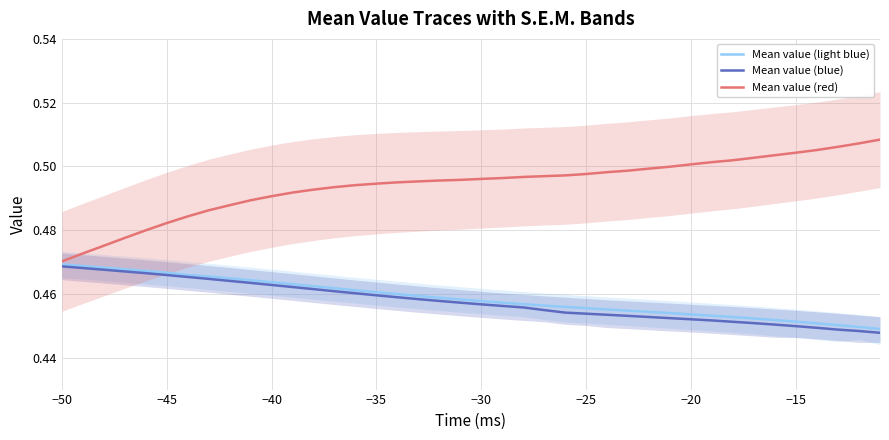

Count the Mean value (red) values in the range 0 to 1.

40